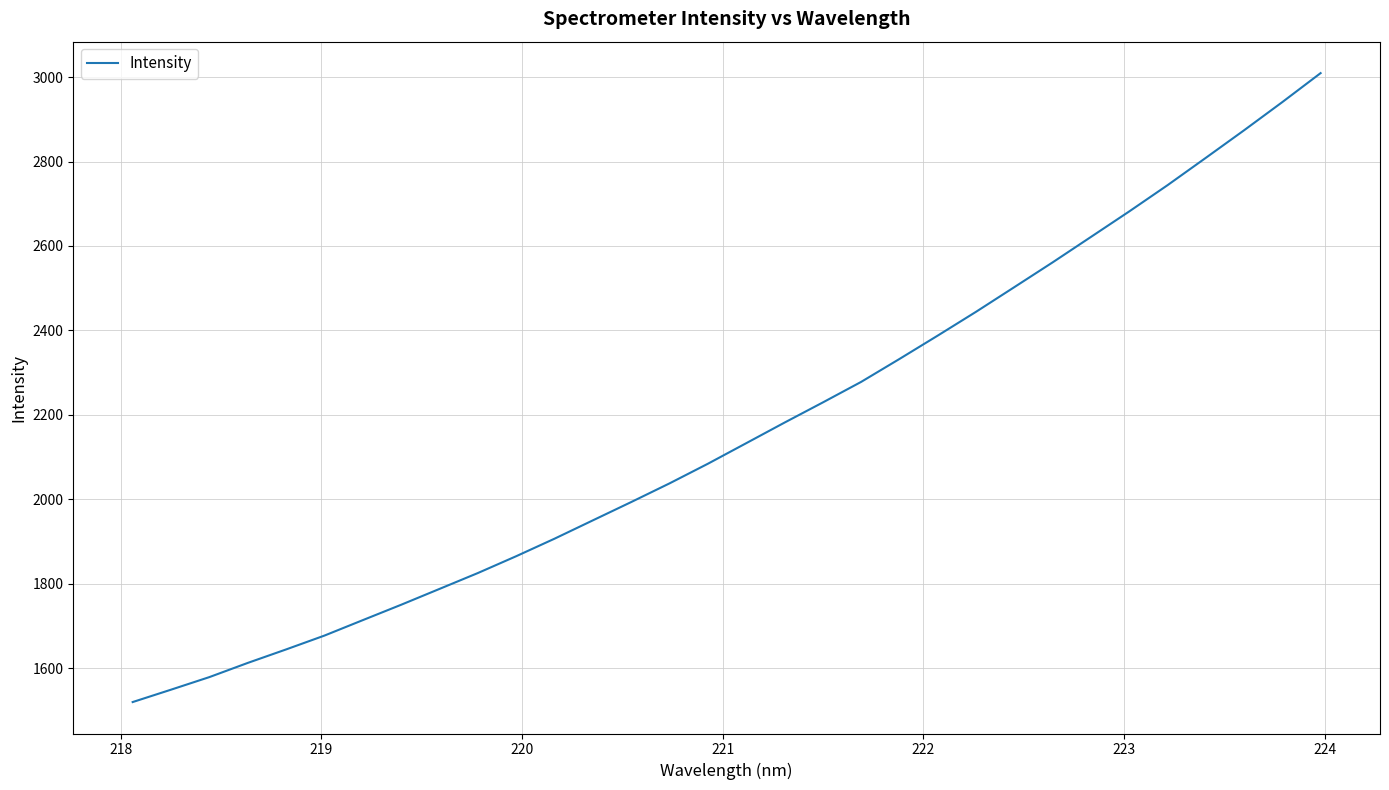

What is the minimum value shown in the chart?

1519.4